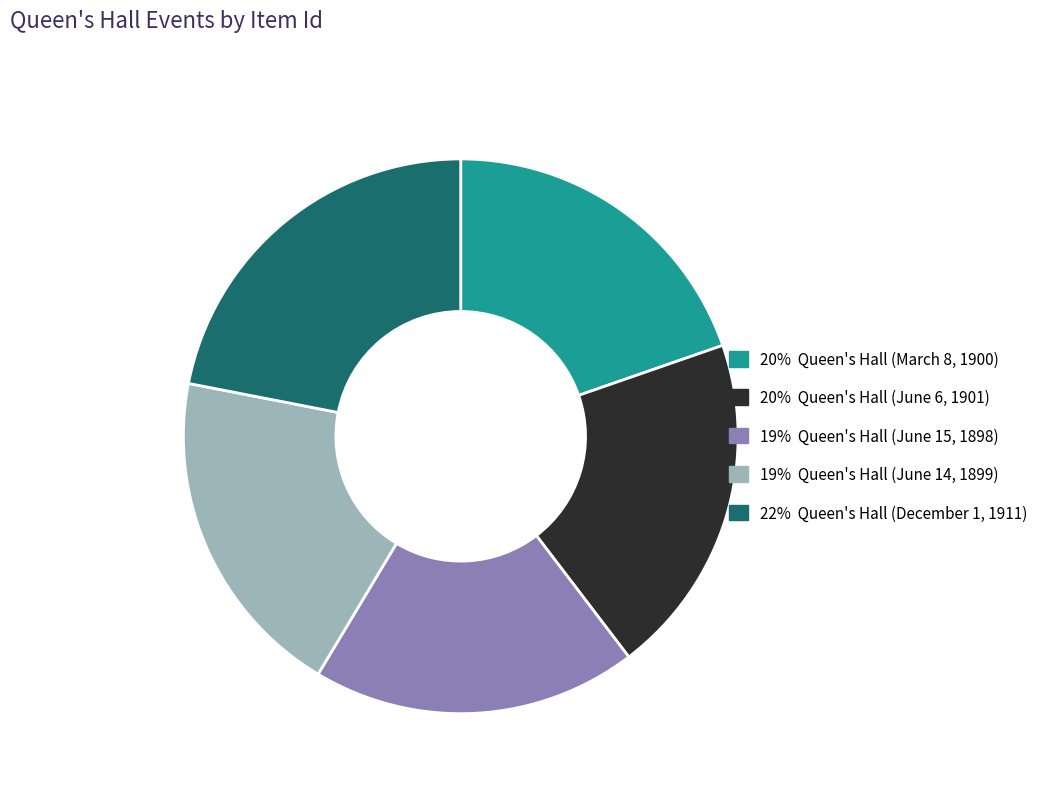

Is there any slice that represents more than half of the pie?

No